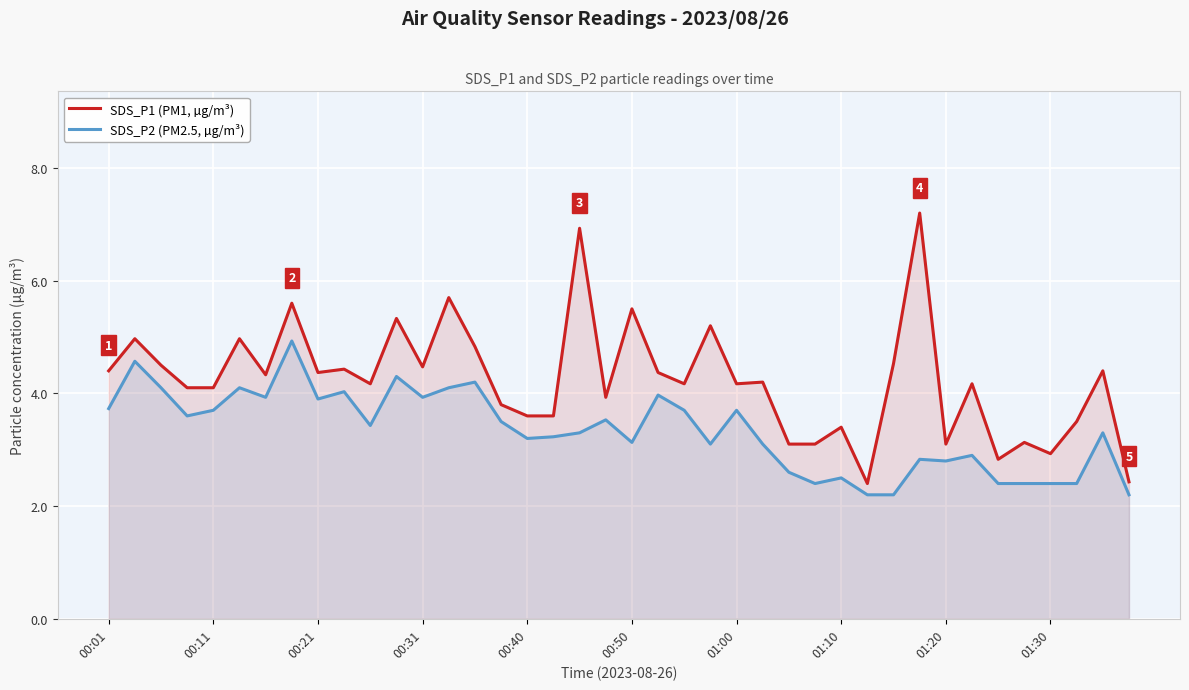

What is the total value across all series at 22?

7.9